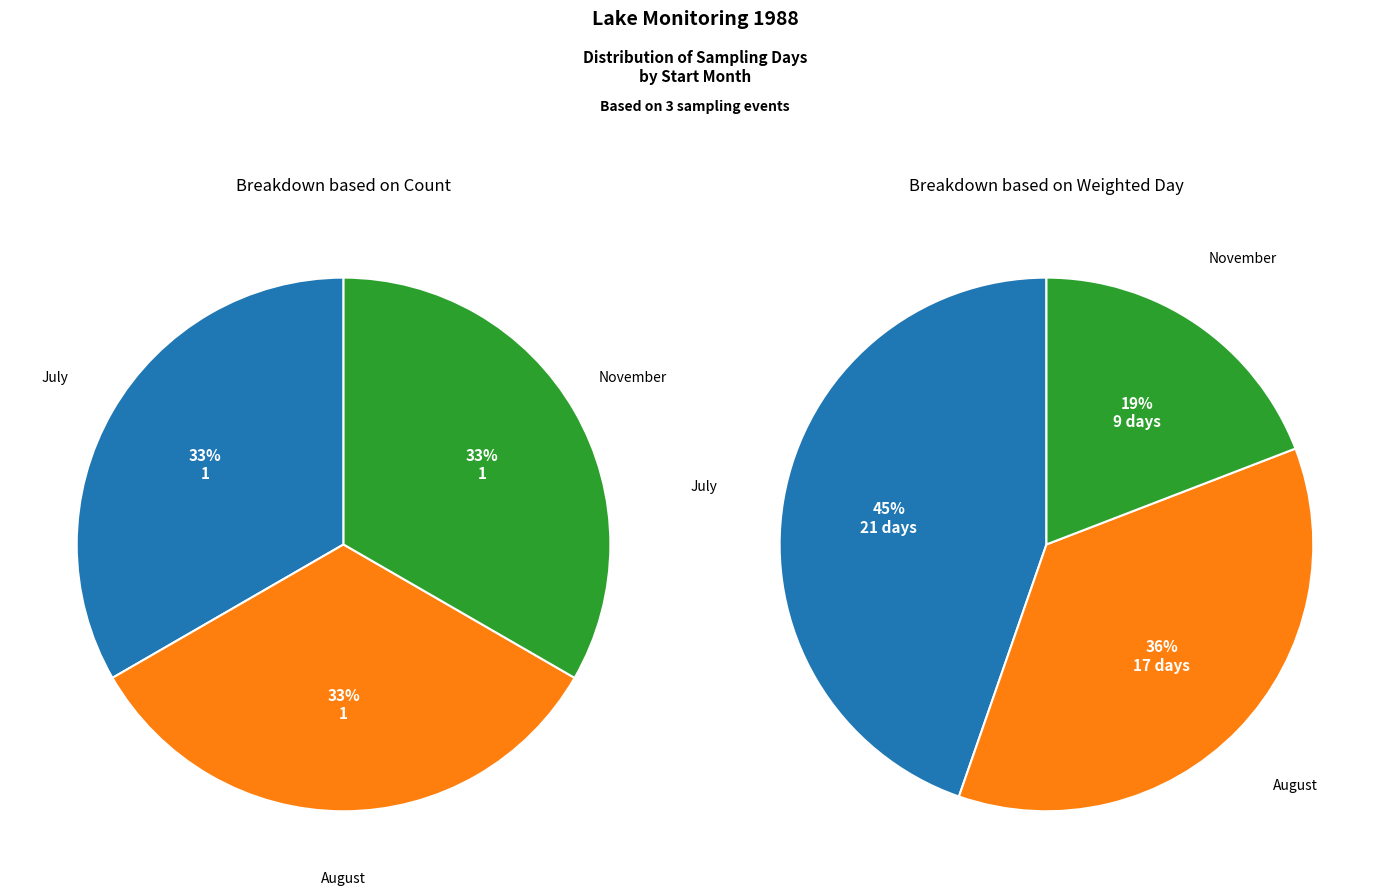

To the nearest percent, what percentage of the pie is 07?

45%